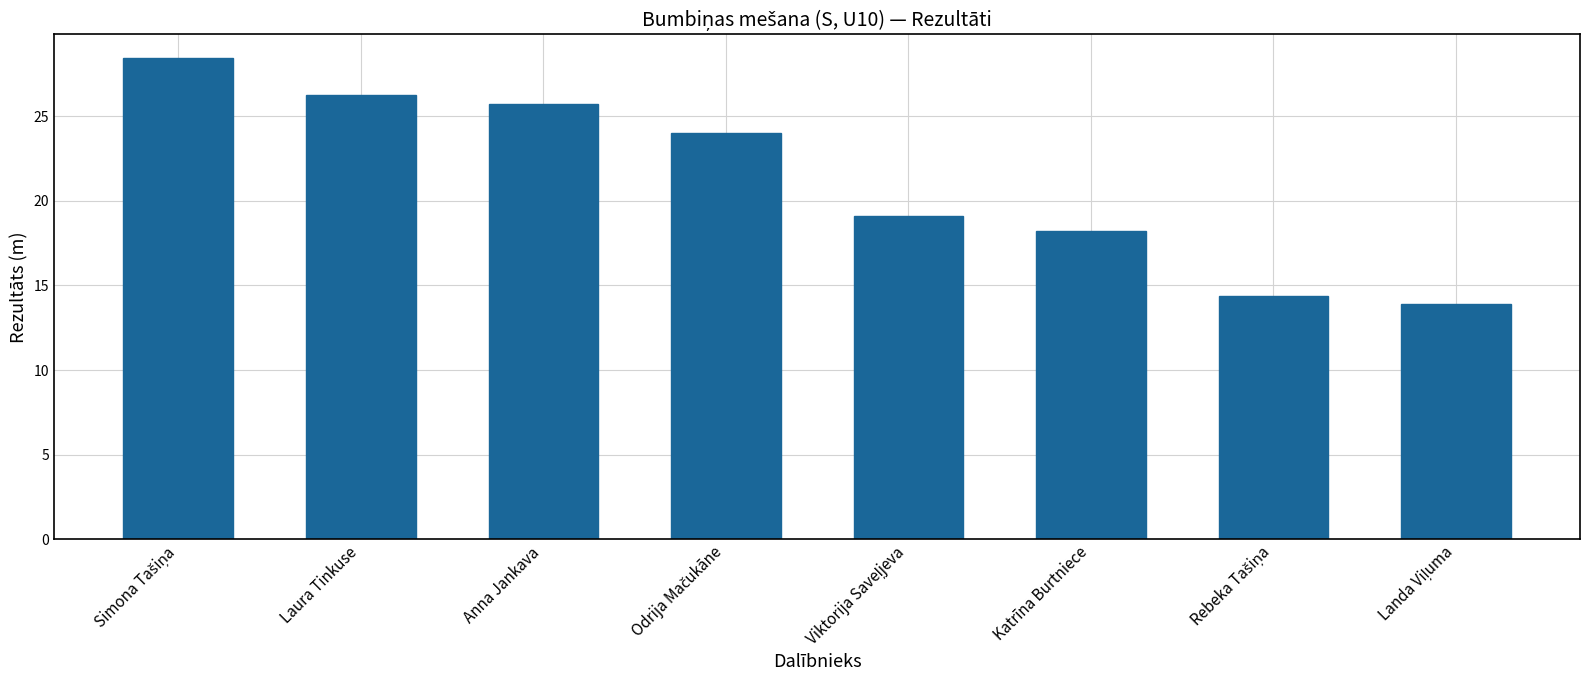

What is the change in value from Anna Jankava to Katrīna Burtniece?

-7.5